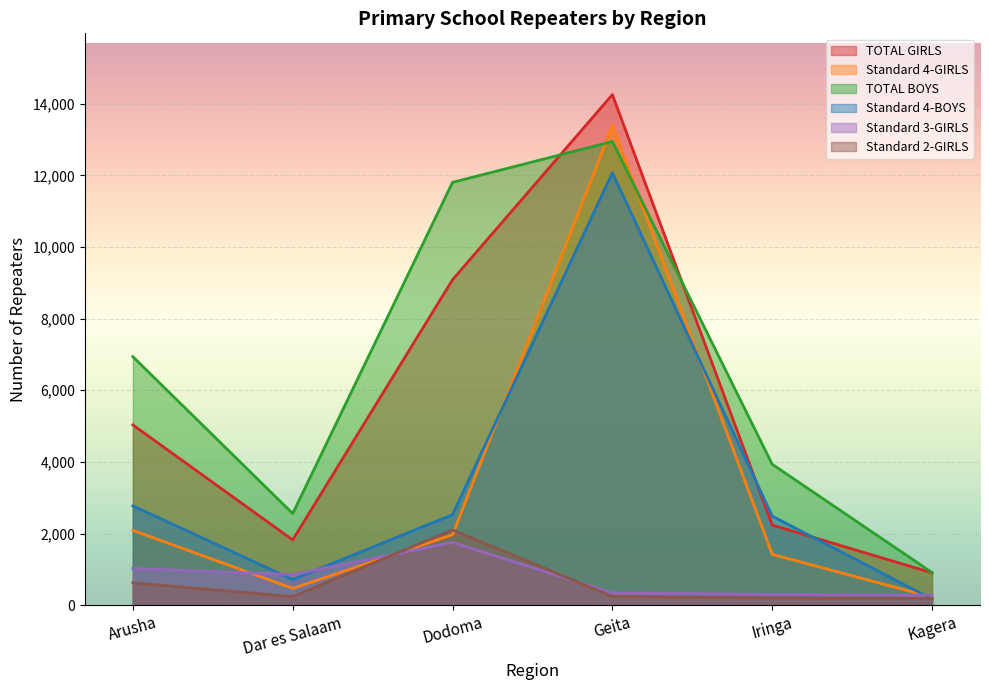

What is the minimum value shown in the chart?

172